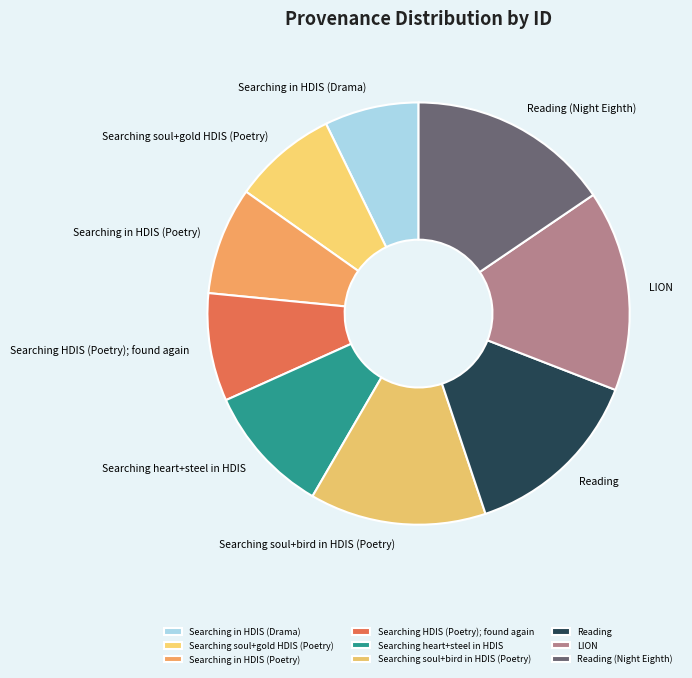

What is the ratio of the value at Searching soul+bird in HDIS (Poetry) to the value at Searching HDIS (Poetry); found again?

1.6